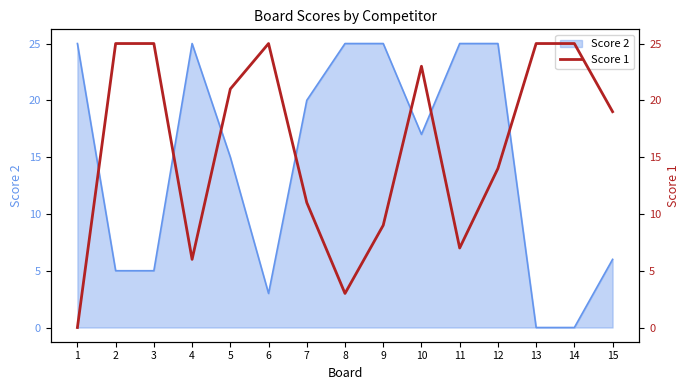

How many interior local valleys (lower than both neighbors) does the data have?

3